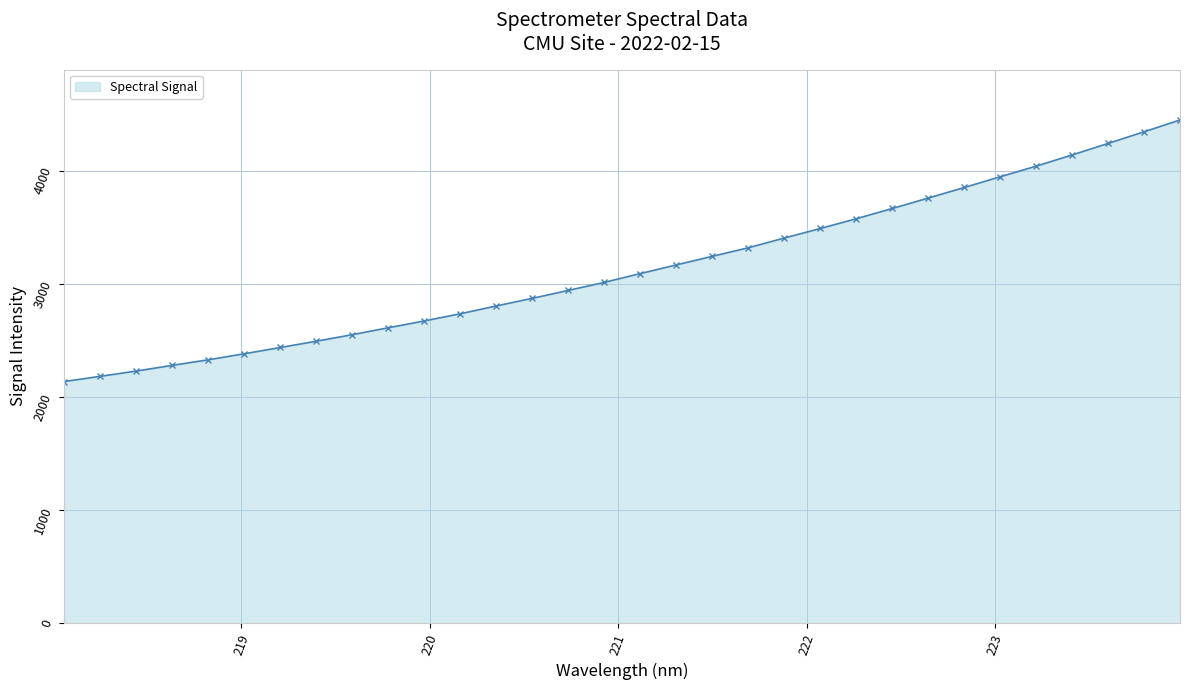

What is the value of the 29th point from the left?

4139.4